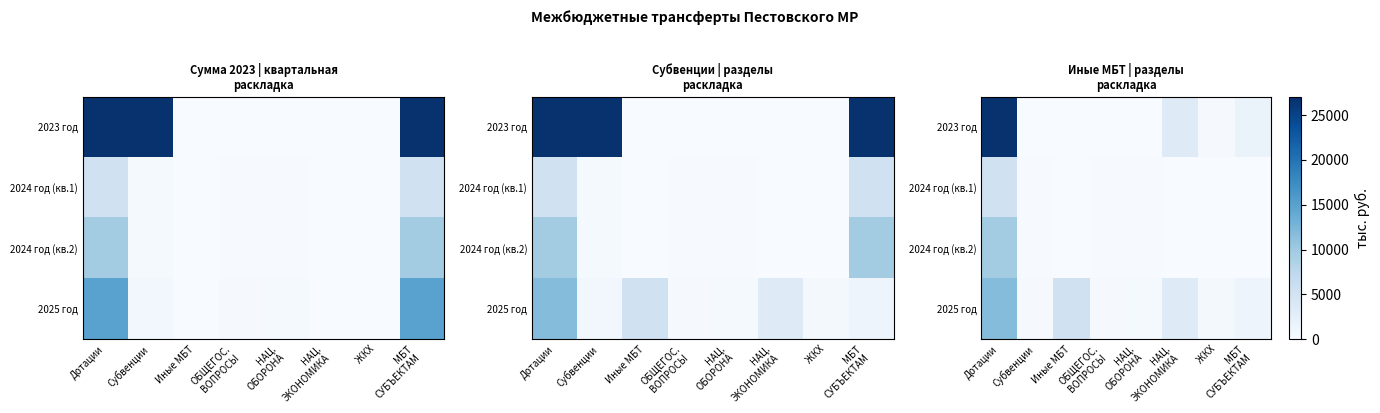

Is it true that 2025 год equals 1314.0 at МБТ СУБЪЕКТАМ?

True